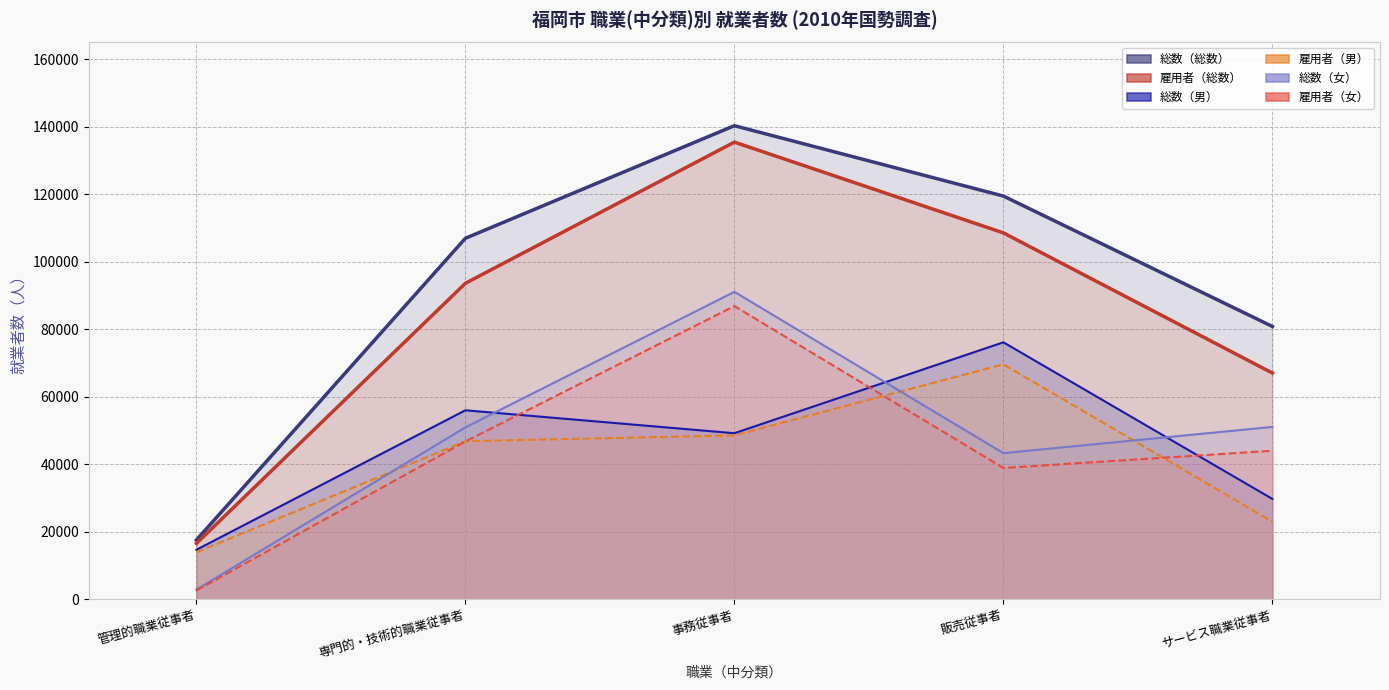

True or false: 総数（総数）（線） and 総数（男）（線） intersect in this chart.

False